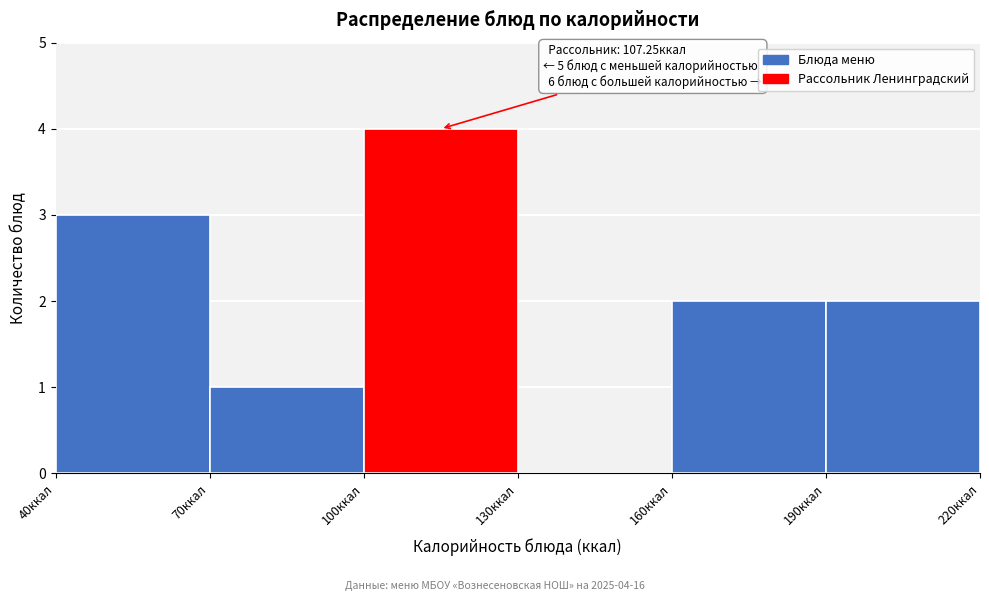

Which range on the x-axis has the tallest bar?

100 to 130